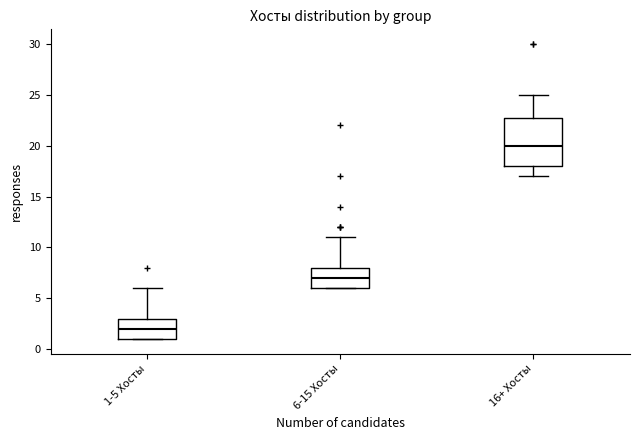

Which box is the tallest, from its lower edge to its upper edge?

16+ Хосты